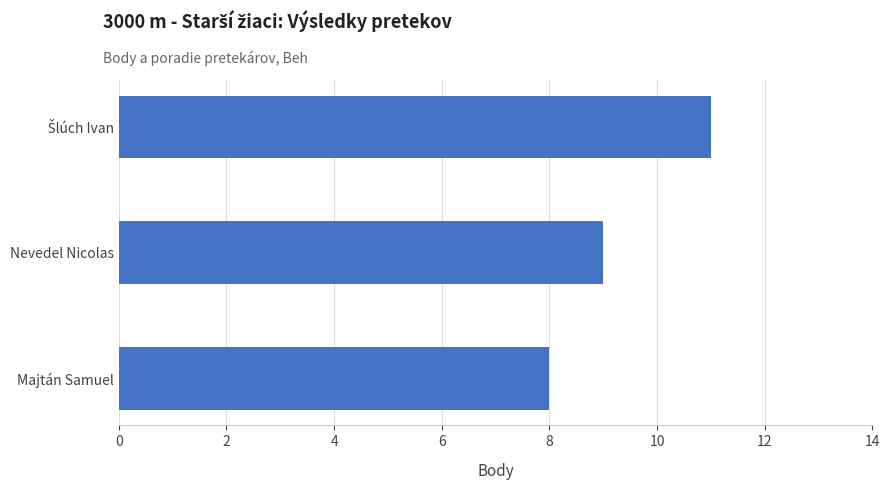

Reading top to bottom, transcribe all the data shown in this chart.

11	9	8